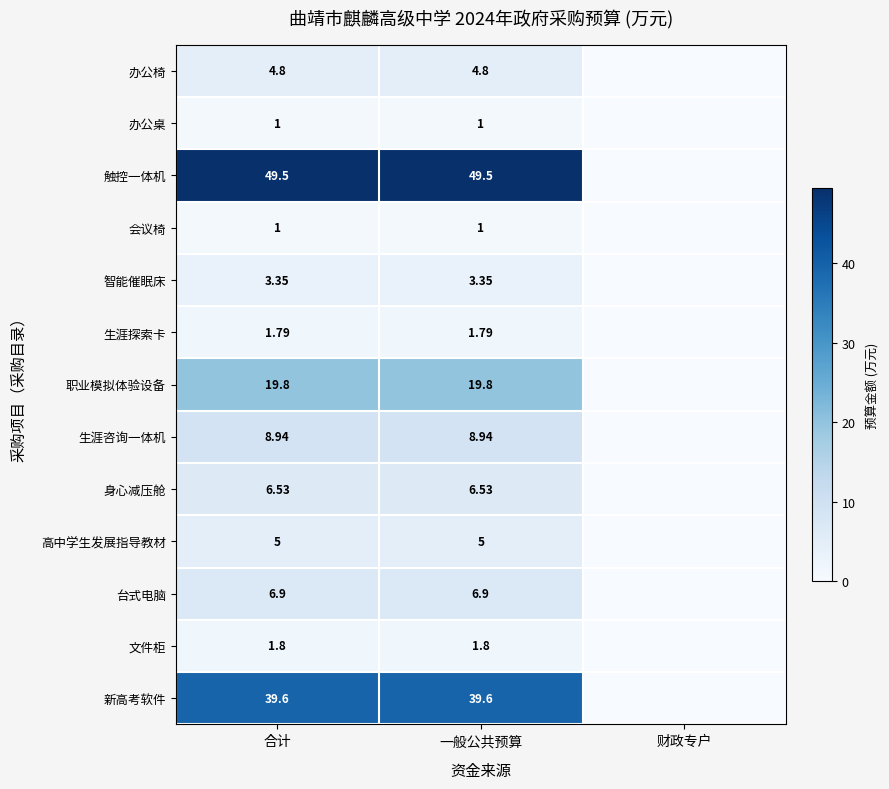

Count the number of categories in the chart.

3